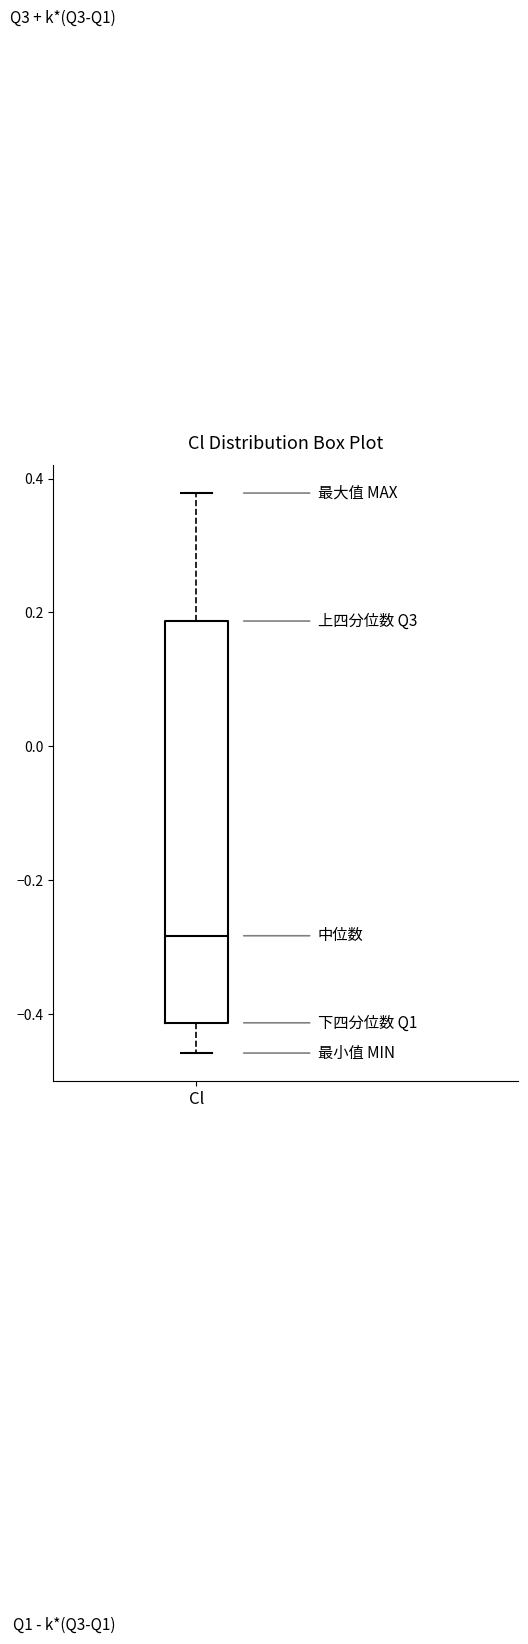

Where does the upper whisker of the box for Cl end on the y-axis? The values are not printed on the chart, so give them approximately, as read against the axis.

0.38